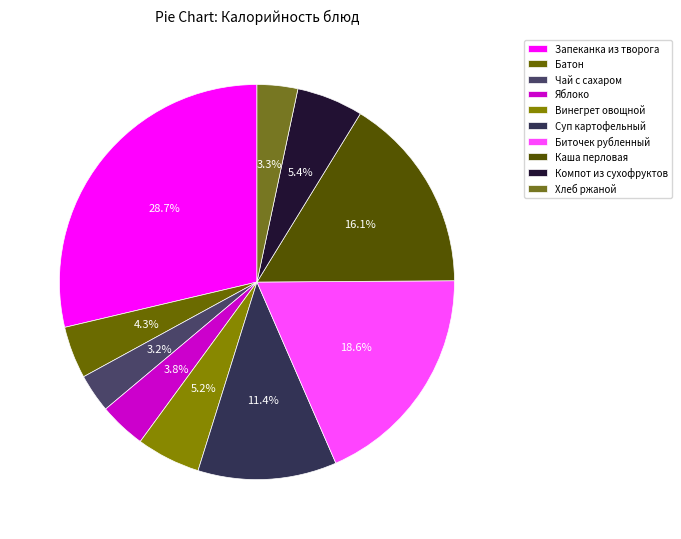

Which category has the smallest portion of the pie?

Чай с сахаром